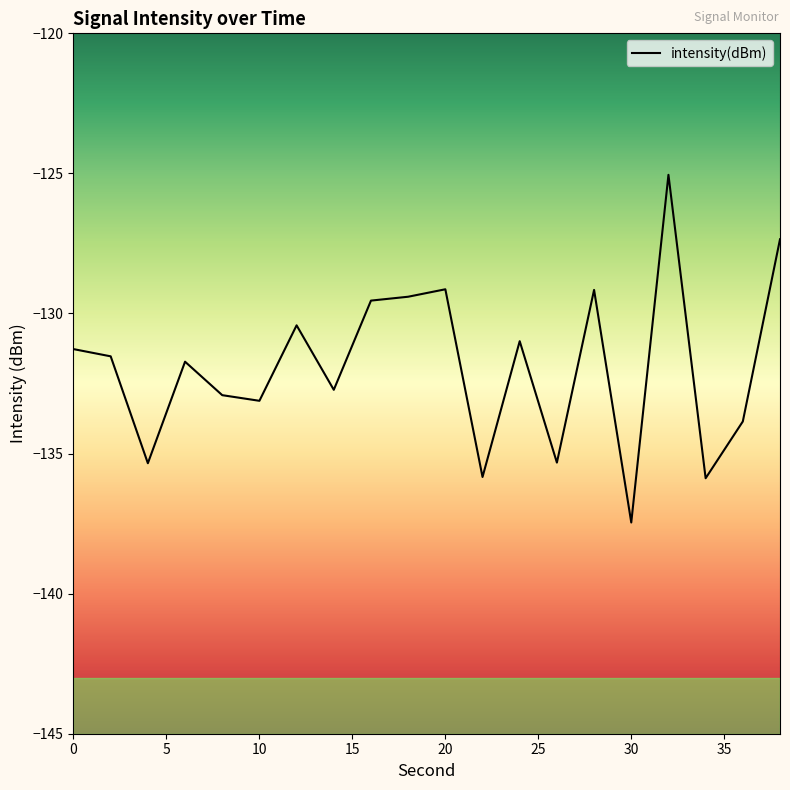

What is the smallest value displayed?

-137.5